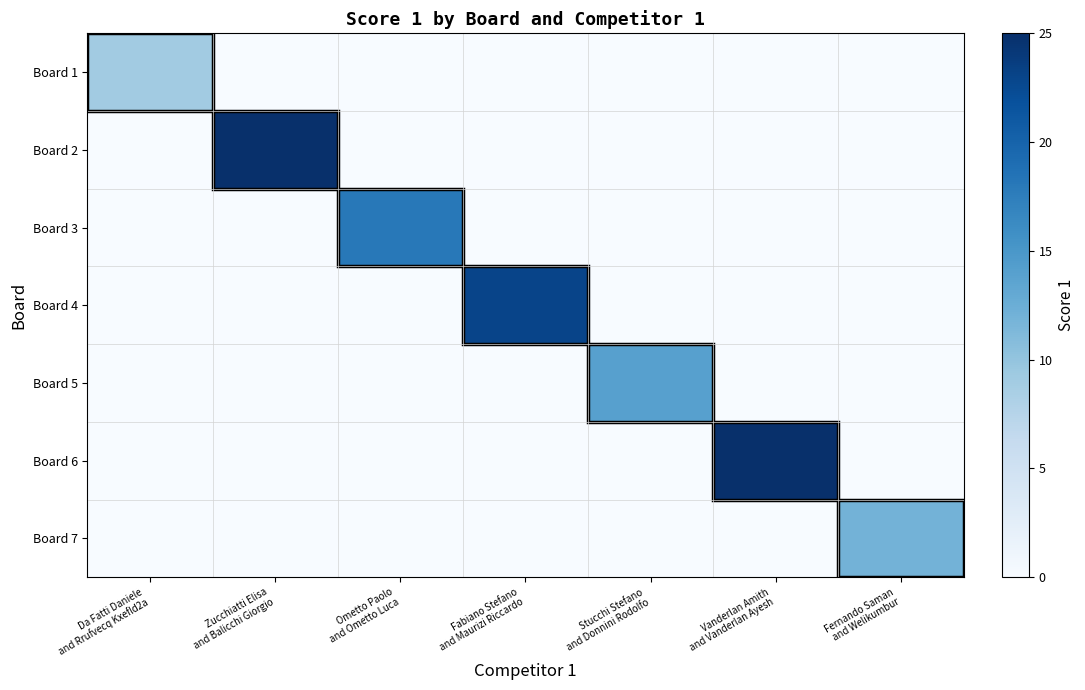

Reading left to right, what are all the values shown in this chart?

Board 1: Da Fatti Daniele
and Rrufvecq Kxefld2a=9	Zucchiatti Elisa
and Balicchi Giorgio=0	Ometto Paolo
and Ometto Luca=0	Fabiano Stefano
and Maurizi Riccardo=0	Stucchi Stefano
and Donnini Rodolfo=0	Vanderlan Amith
and Vanderlan Ayesh=0	Fernando Saman
and Welikumbur=0
Board 2: Da Fatti Daniele
and Rrufvecq Kxefld2a=0	Zucchiatti Elisa
and Balicchi Giorgio=25	Ometto Paolo
and Ometto Luca=0	Fabiano Stefano
and Maurizi Riccardo=0	Stucchi Stefano
and Donnini Rodolfo=0	Vanderlan Amith
and Vanderlan Ayesh=0	Fernando Saman
and Welikumbur=0
Board 3: Da Fatti Daniele
and Rrufvecq Kxefld2a=0	Zucchiatti Elisa
and Balicchi Giorgio=0	Ometto Paolo
and Ometto Luca=18	Fabiano Stefano
and Maurizi Riccardo=0	Stucchi Stefano
and Donnini Rodolfo=0	Vanderlan Amith
and Vanderlan Ayesh=0	Fernando Saman
and Welikumbur=0
Board 4: Da Fatti Daniele
and Rrufvecq Kxefld2a=0	Zucchiatti Elisa
and Balicchi Giorgio=0	Ometto Paolo
and Ometto Luca=0	Fabiano Stefano
and Maurizi Riccardo=23	Stucchi Stefano
and Donnini Rodolfo=0	Vanderlan Amith
and Vanderlan Ayesh=0	Fernando Saman
and Welikumbur=0
Board 5: Da Fatti Daniele
and Rrufvecq Kxefld2a=0	Zucchiatti Elisa
and Balicchi Giorgio=0	Ometto Paolo
and Ometto Luca=0	Fabiano Stefano
and Maurizi Riccardo=0	Stucchi Stefano
and Donnini Rodolfo=14	Vanderlan Amith
and Vanderlan Ayesh=0	Fernando Saman
and Welikumbur=0
Board 6: Da Fatti Daniele
and Rrufvecq Kxefld2a=0	Zucchiatti Elisa
and Balicchi Giorgio=0	Ometto Paolo
and Ometto Luca=0	Fabiano Stefano
and Maurizi Riccardo=0	Stucchi Stefano
and Donnini Rodolfo=0	Vanderlan Amith
and Vanderlan Ayesh=25	Fernando Saman
and Welikumbur=0
Board 7: Da Fatti Daniele
and Rrufvecq Kxefld2a=0	Zucchiatti Elisa
and Balicchi Giorgio=0	Ometto Paolo
and Ometto Luca=0	Fabiano Stefano
and Maurizi Riccardo=0	Stucchi Stefano
and Donnini Rodolfo=0	Vanderlan Amith
and Vanderlan Ayesh=0	Fernando Saman
and Welikumbur=12